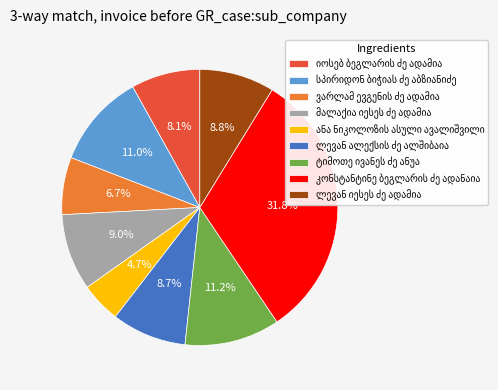

Is there a majority slice in this chart?

No